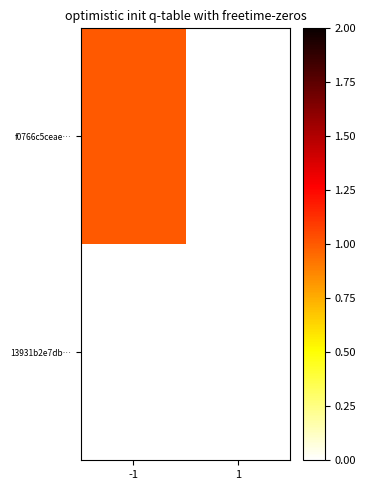

Which label corresponds to the smallest value in the chart?

1